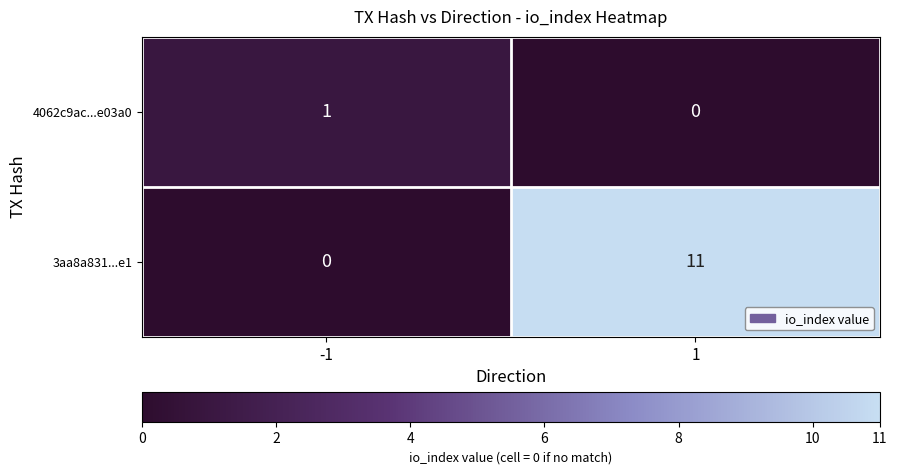

The 3aa8a831...e1 series shows -5 at -1. True or false?

False